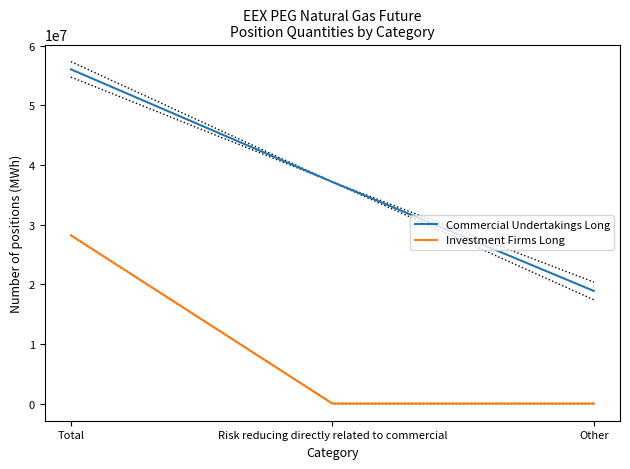

At how many categories does at least one series exceed 54235573?

1